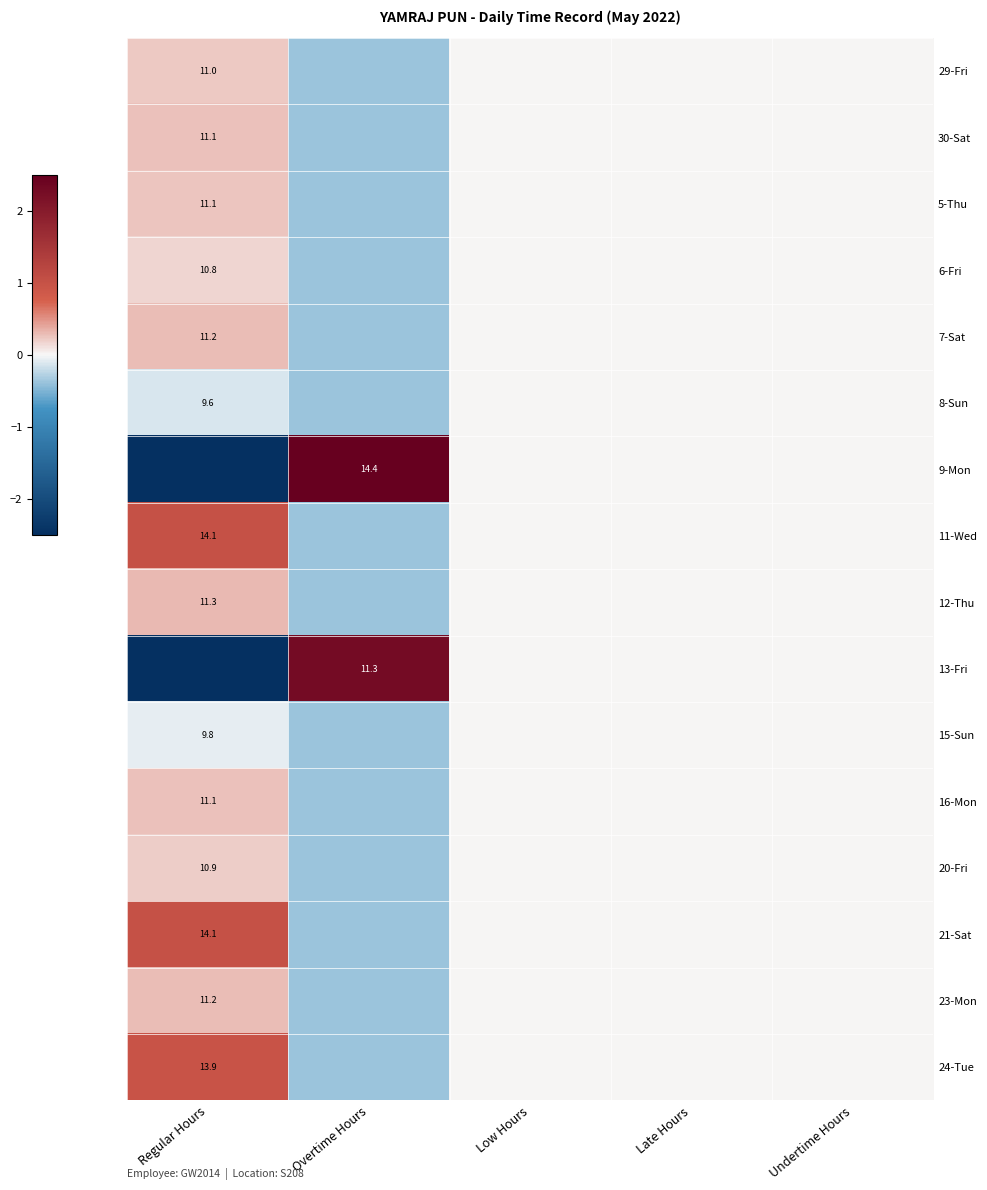

The 15-Sun series shows -0.4 at Overtime Hours. True or false?

True